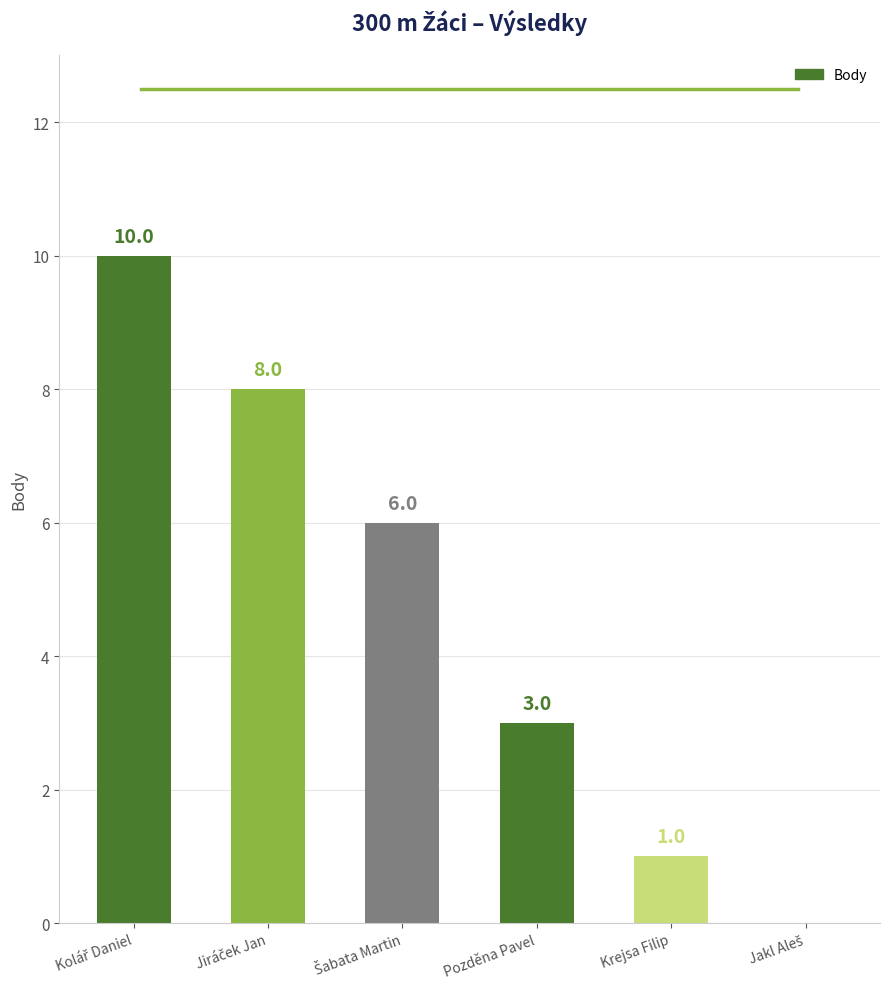

Does the chart contain stacked bars?

No